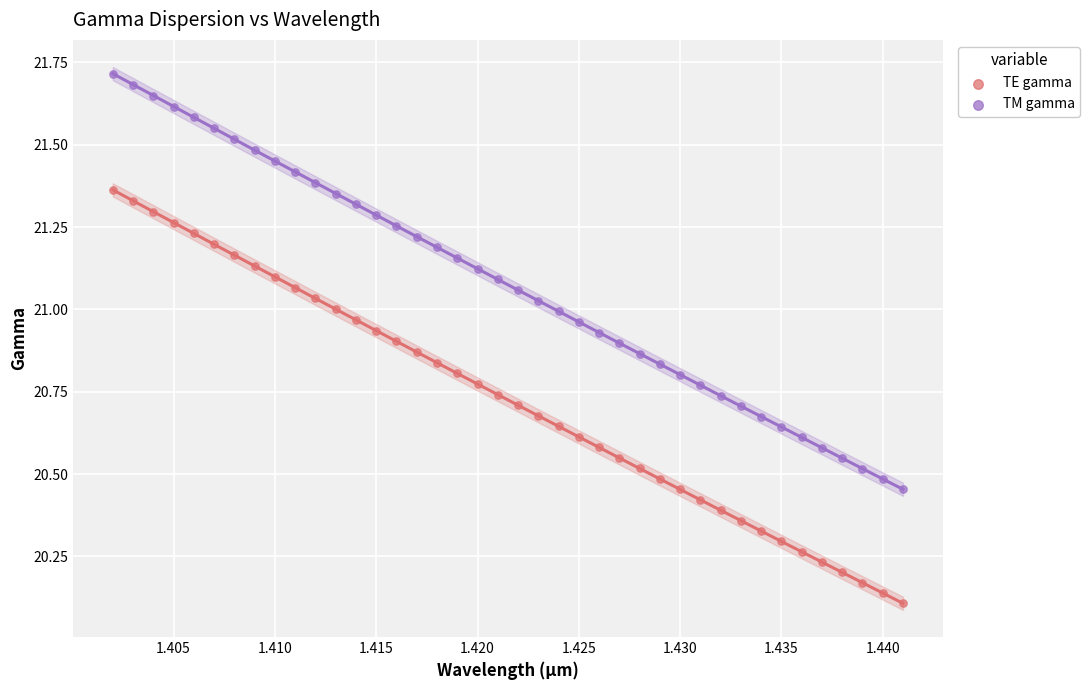

Which series reaches the minimum Y coordinate?

TE gamma